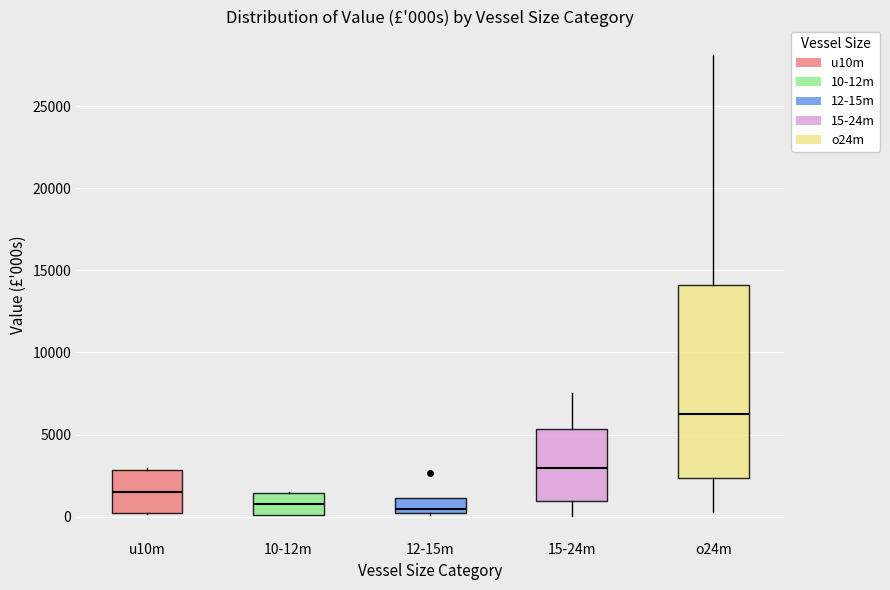

Comparing the boxes themselves (not the whiskers), which one is the tallest?

o24m